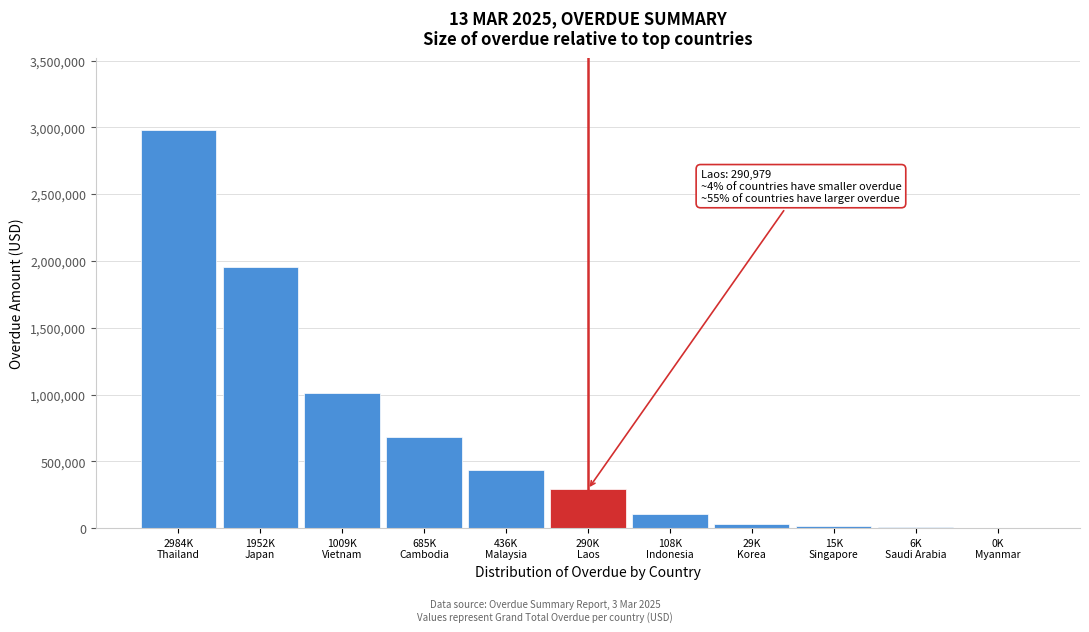

What is the maximum value shown in the chart?

2984211.0